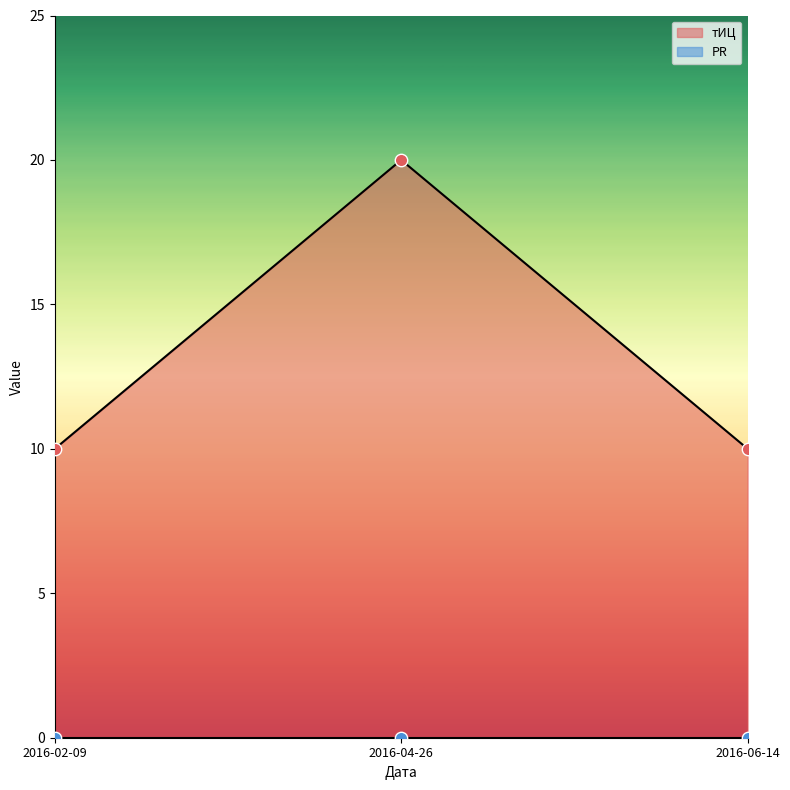

What is the change in value from 2016-02-09 to 2016-04-26?

+10